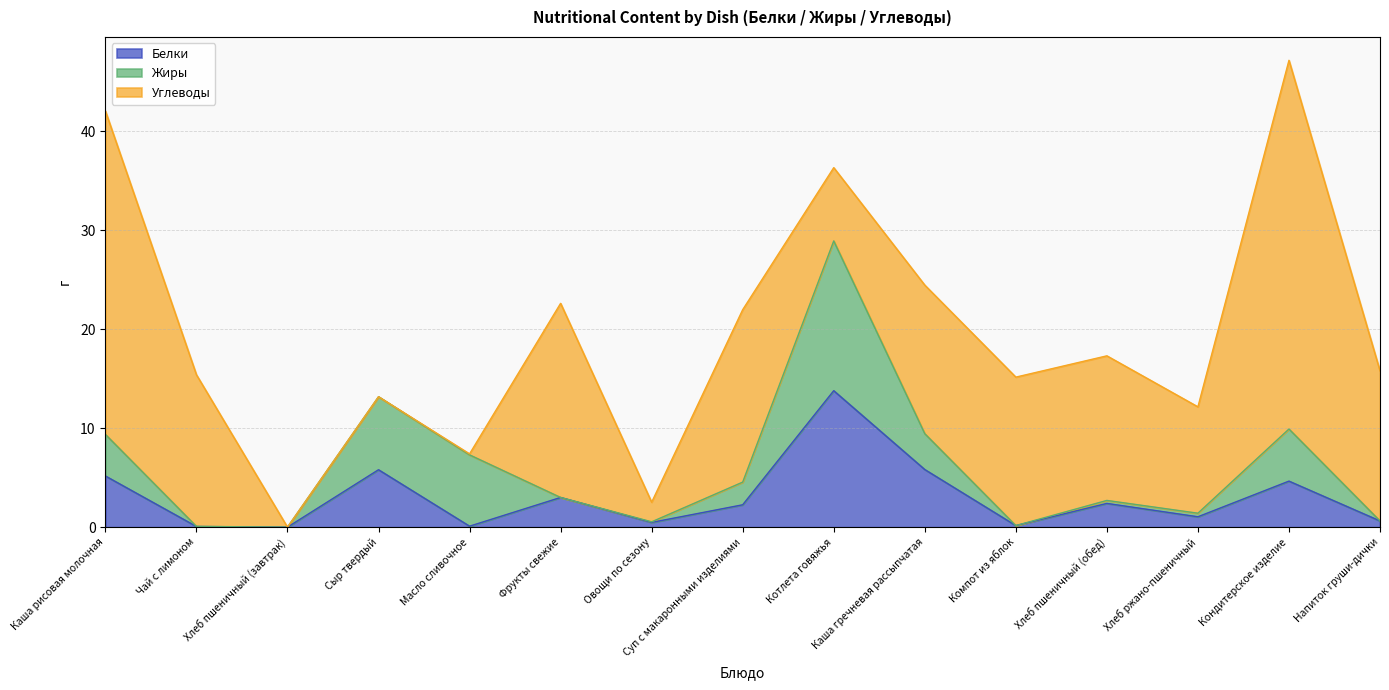

Which category has the highest value in the Углеводы series?

Кондитерское изделие